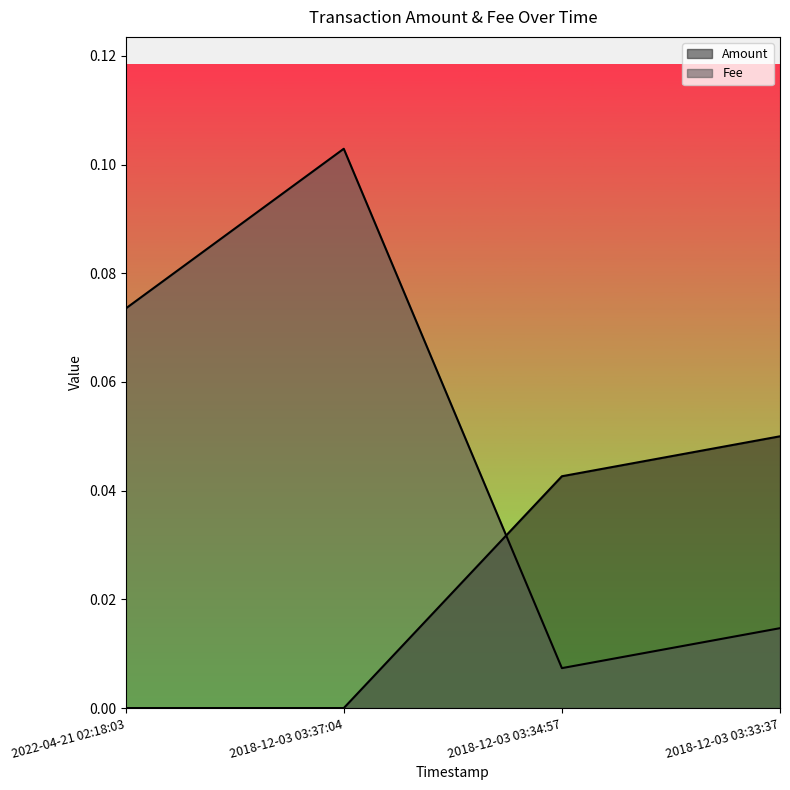

What is the sum of all Fee values?

0.2